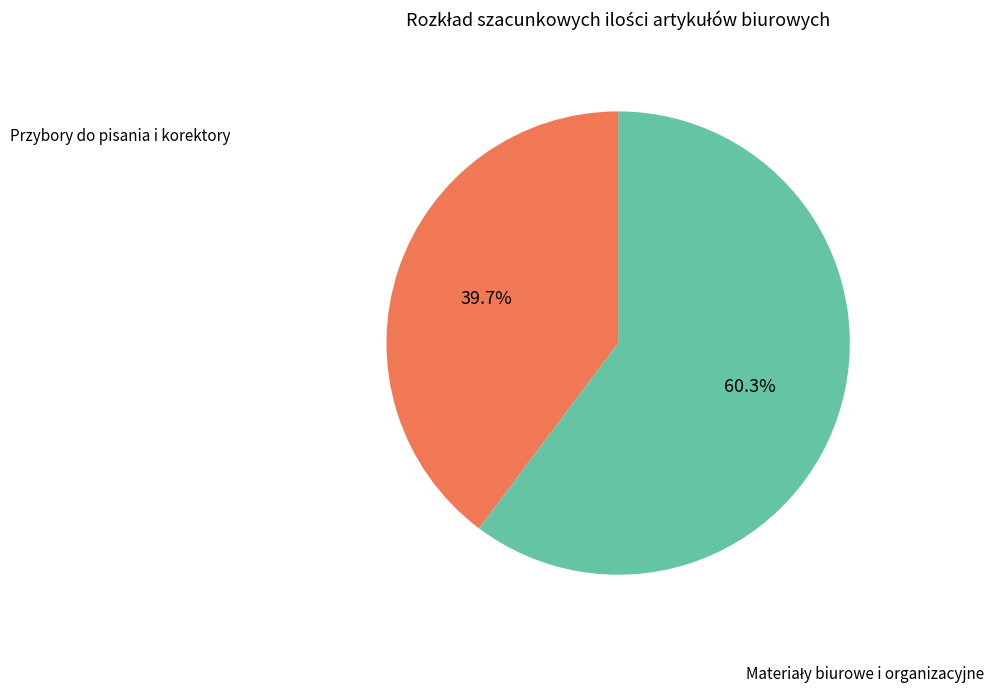

Does any single category account for the majority?

Yes